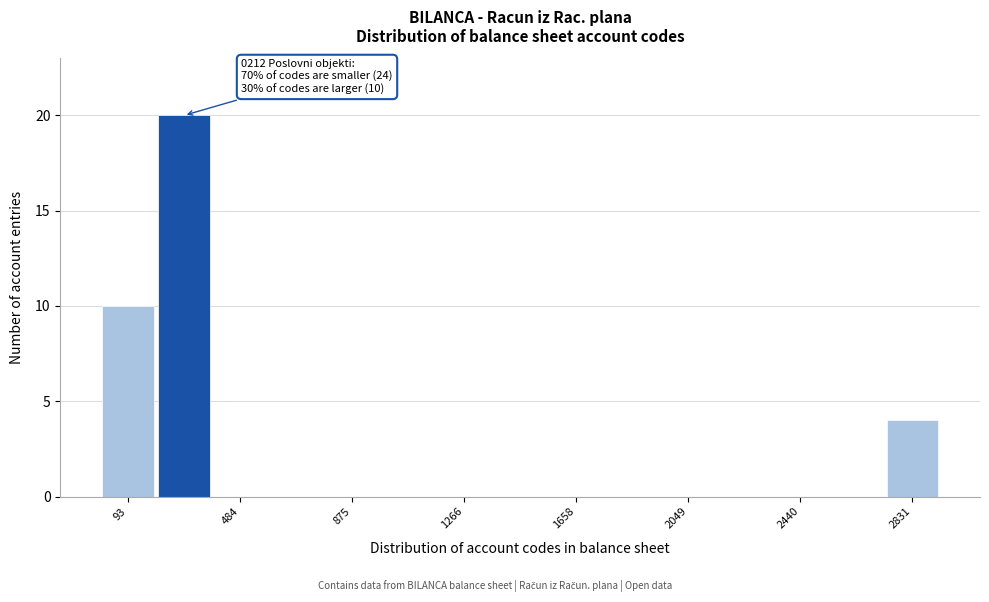

Read against the x-axis, roughly where is the centre of the tallest bar?

300